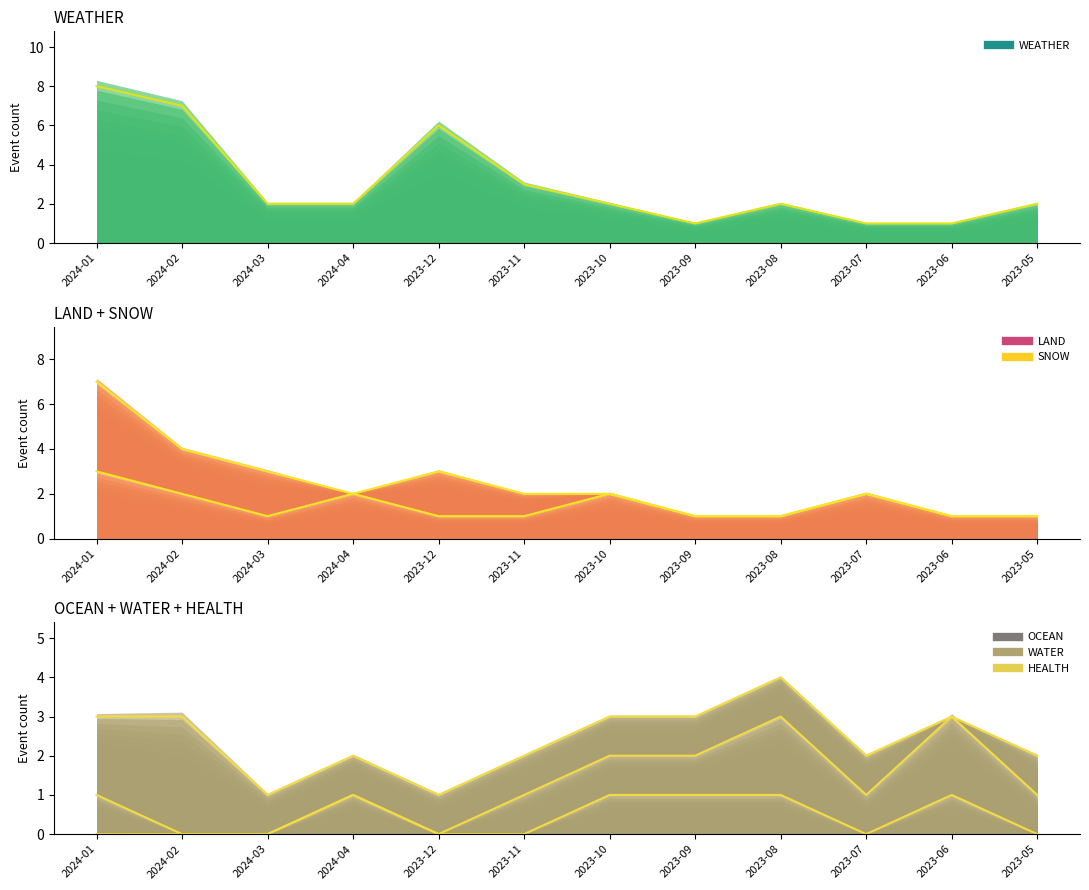

True or false: WEATHER has more than 2 interior local peaks.

False